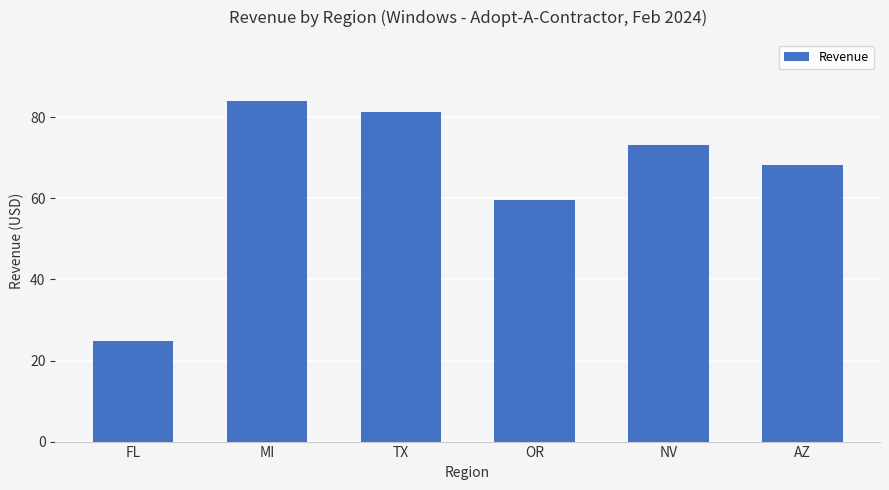

What is the difference between the maximum and minimum values?

59.2